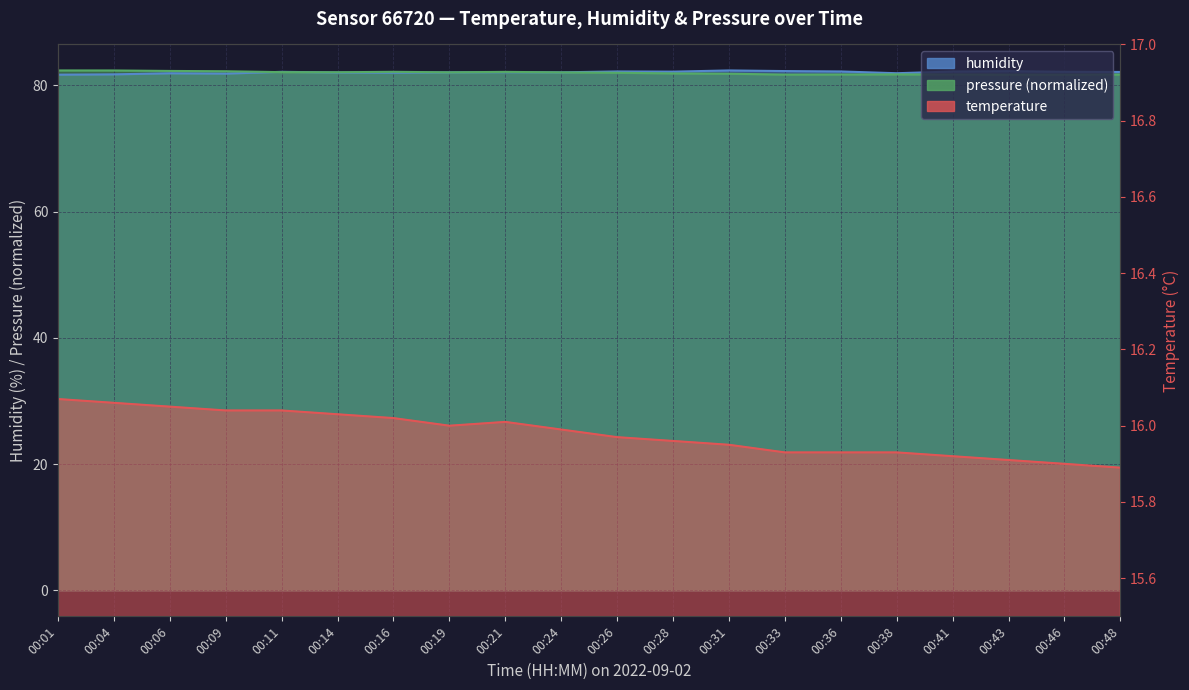

At 00:19, list the series in order from largest to smallest.

pressure_norm, humidity, temperature